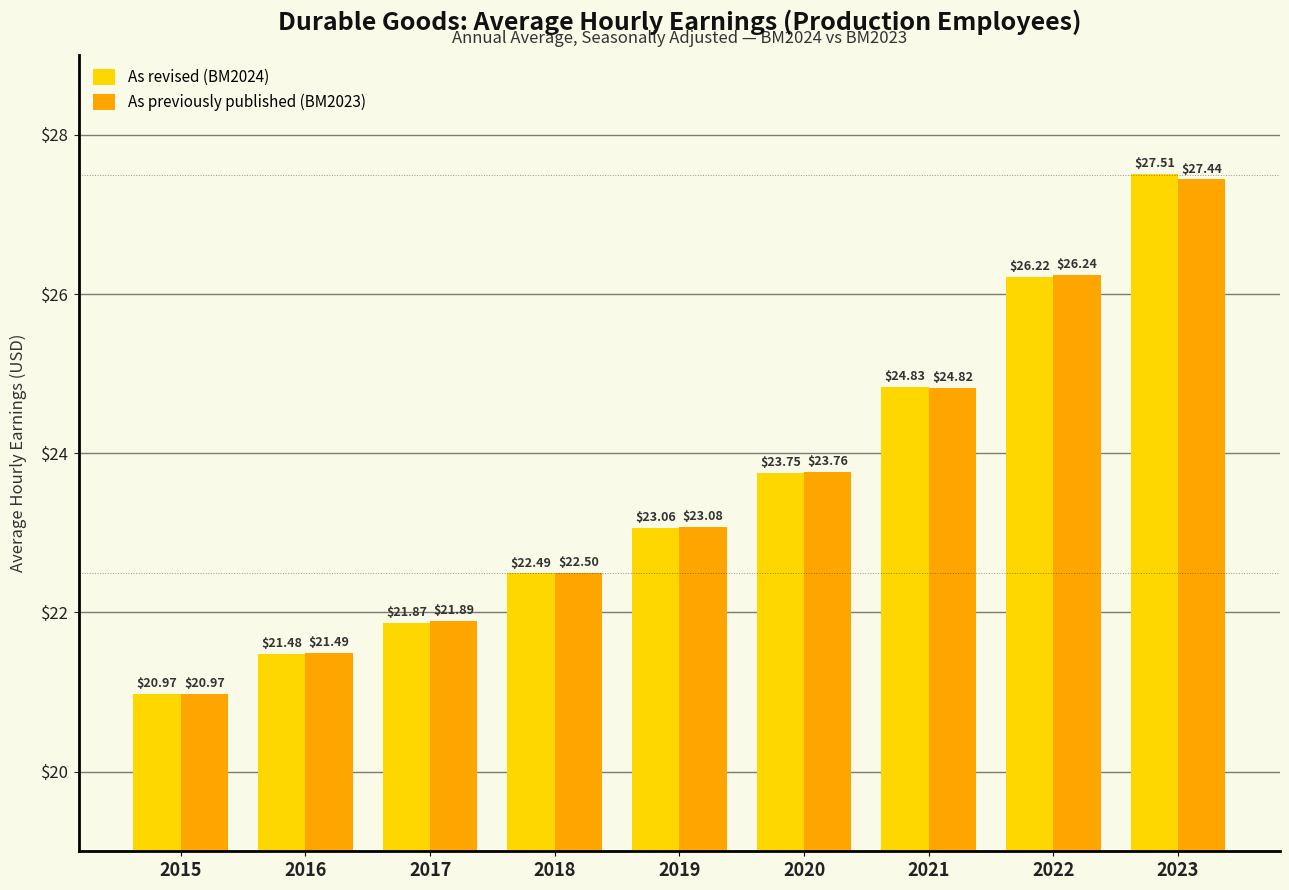

List the labels in order of As revised (BM2024) value, smallest first.

2015, 2016, 2017, 2018, 2019, 2020, 2021, 2022, 2023